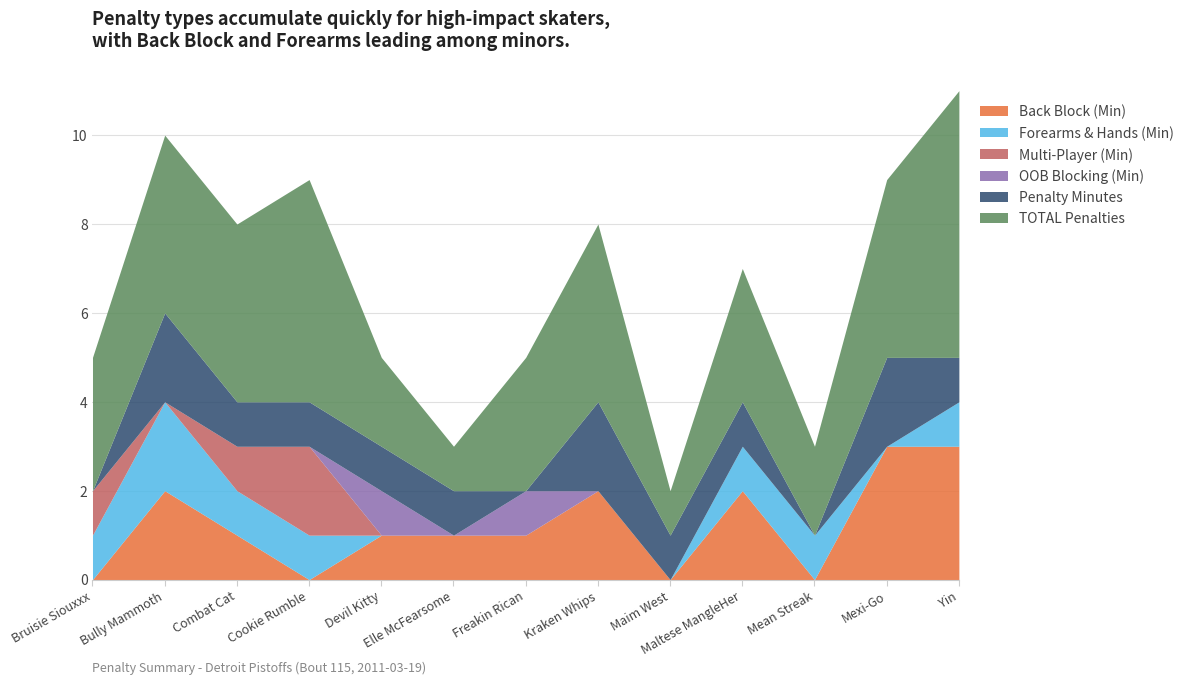

In Back Block (Min), how many points are higher than both neighbors (excluding endpoints)?

3